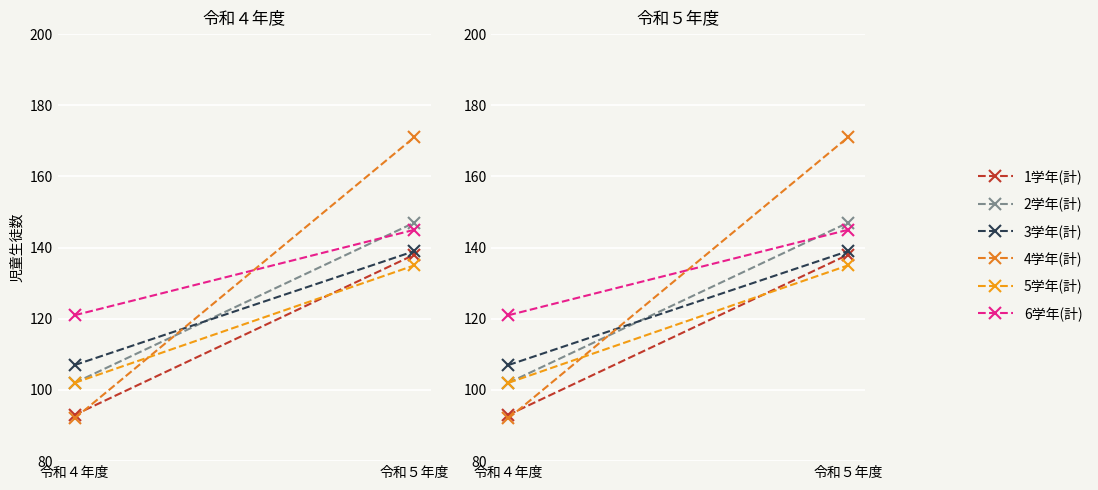

The 6学年(計) series shows 48 at 令和５年度. True or false?

False